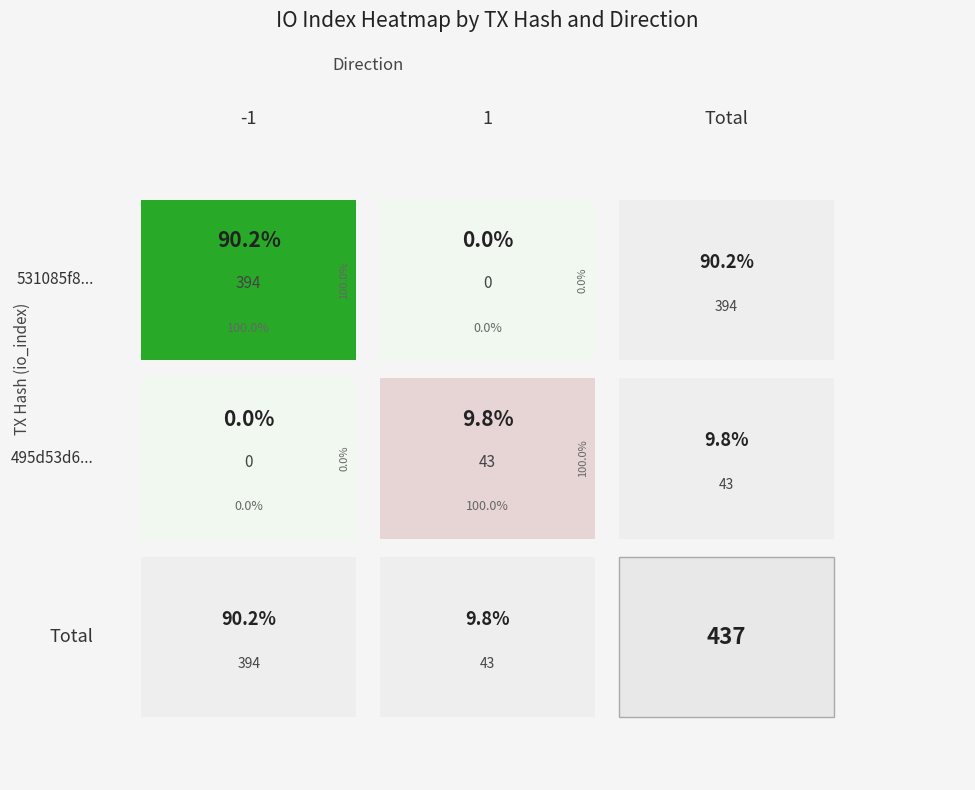

How many 531085f8ae150359bac02ea7c3567a66627fdef values are between -1 and 394?

2